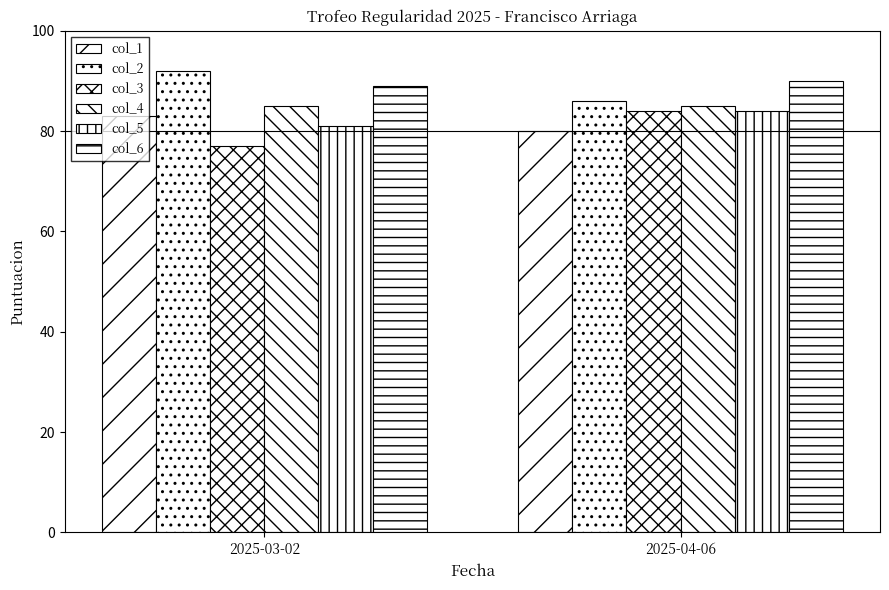

Is it true that col_3 equals 45 at 2025-04-06?

False